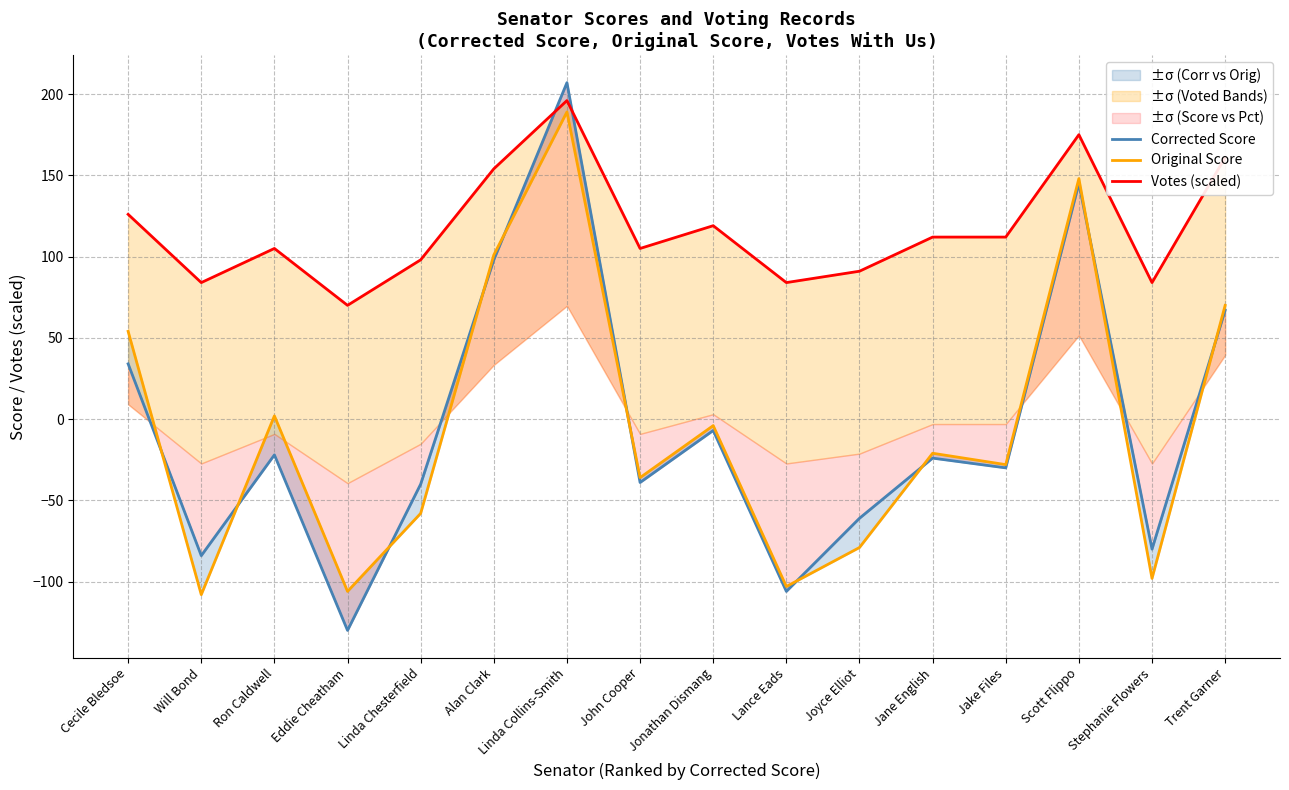

What is the label of the 10th point from the left?

Lance Eads